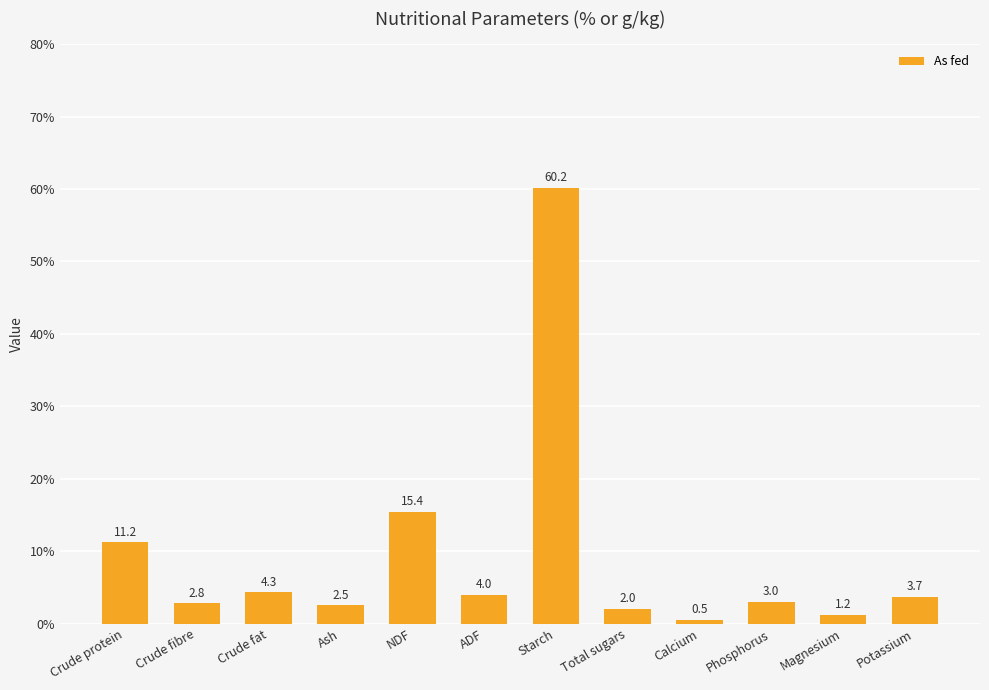

List the labels in order of value, largest first.

Starch, NDF, Crude protein, Crude fat, ADF, Potassium, Phosphorus, Crude fibre, Ash, Total sugars, Magnesium, Calcium